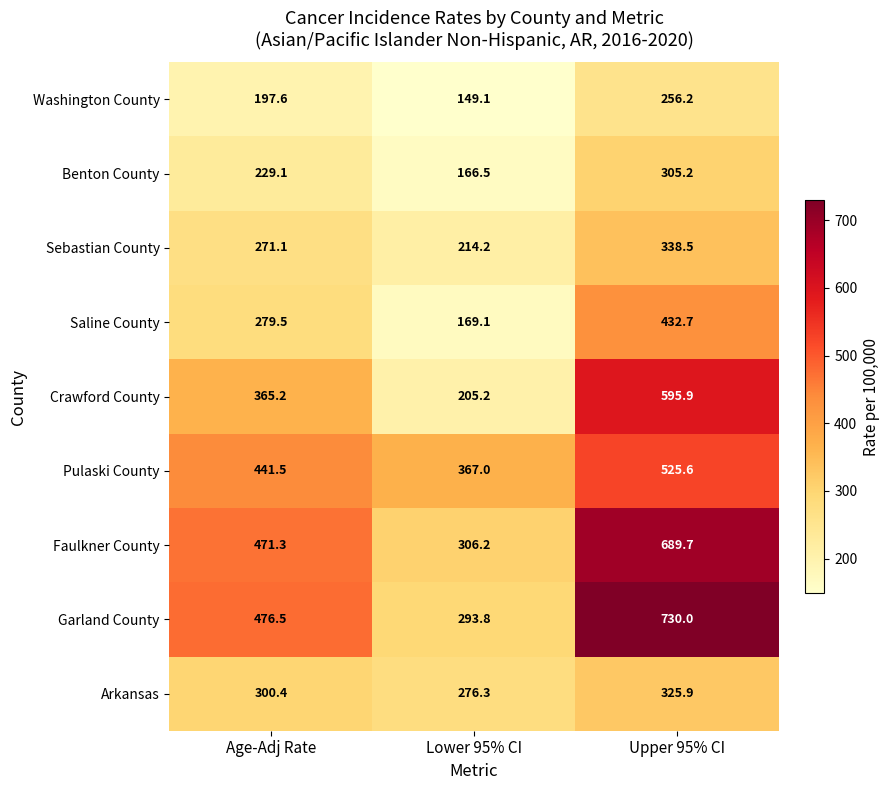

Read the Faulkner County value at Upper 95% CI.

689.7